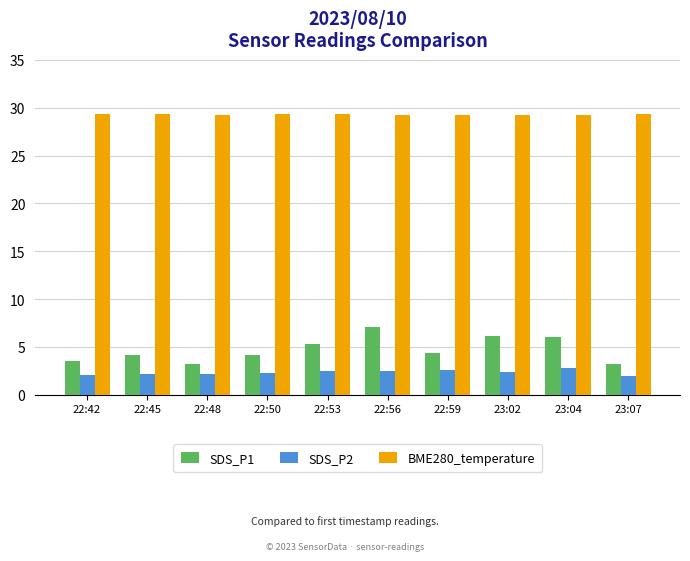

What is the difference between the highest and lowest values at 22:56?

26.7